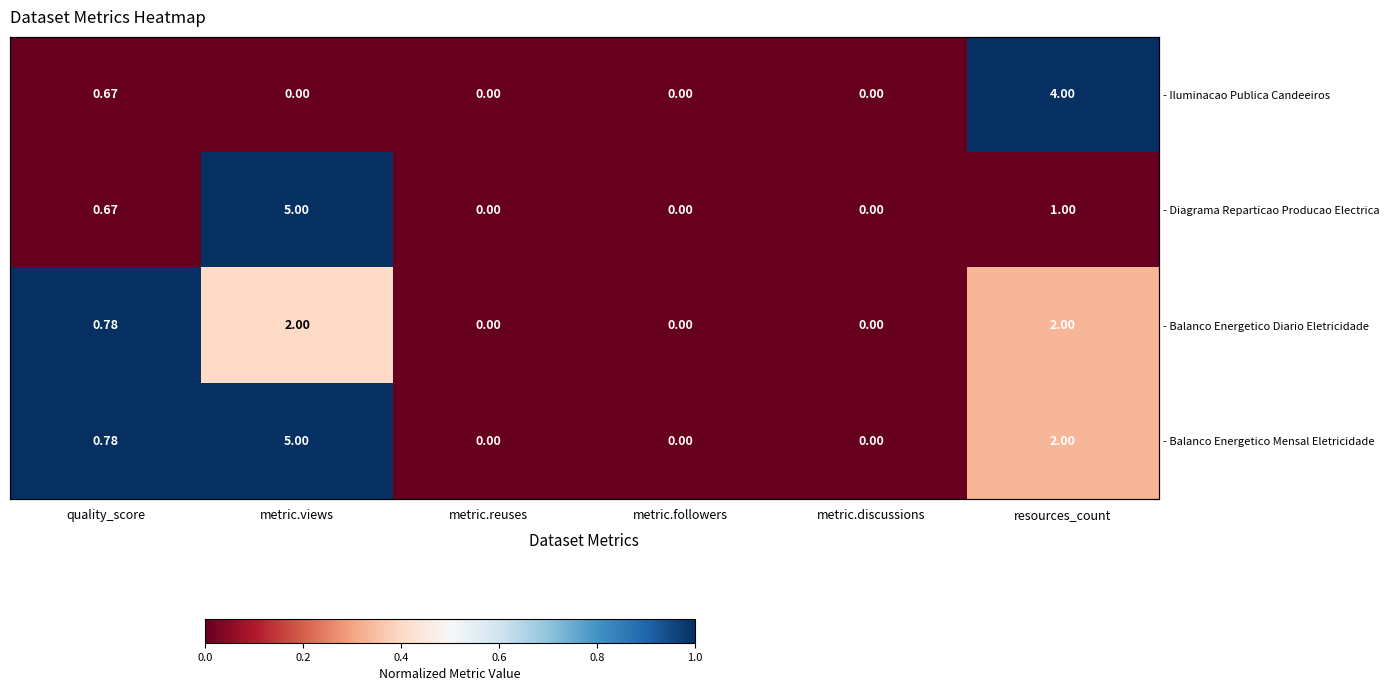

At which category does the chart reach its peak across all series?

resources_count